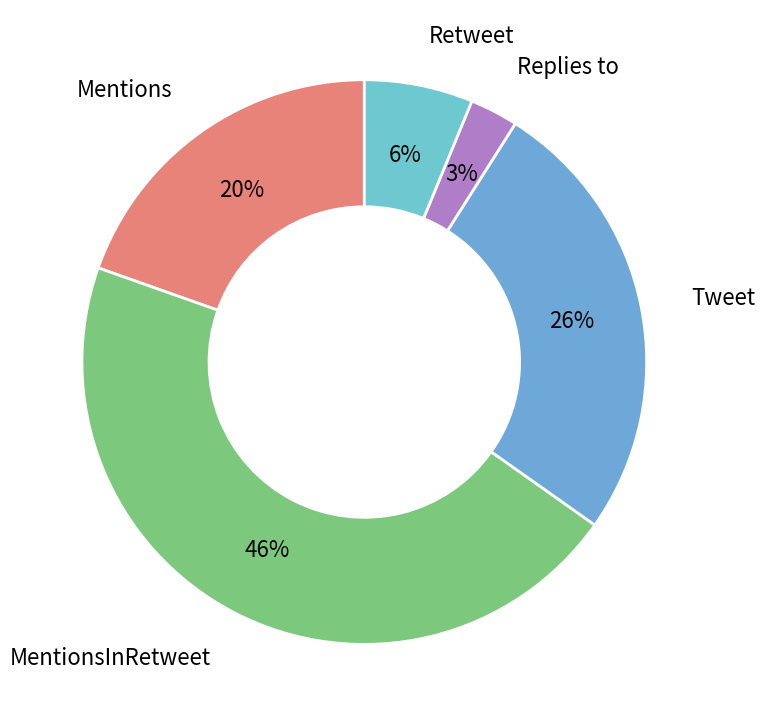

To the nearest percent, what is the combined percentage of Mentions and MentionsInRetweet?

65%